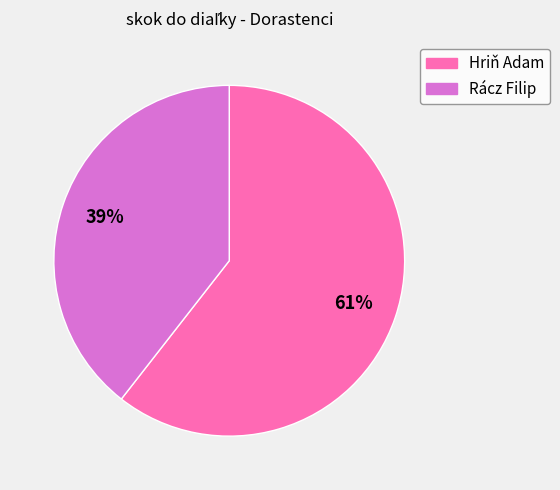

What is the largest slice in the pie chart?

Hriň Adam